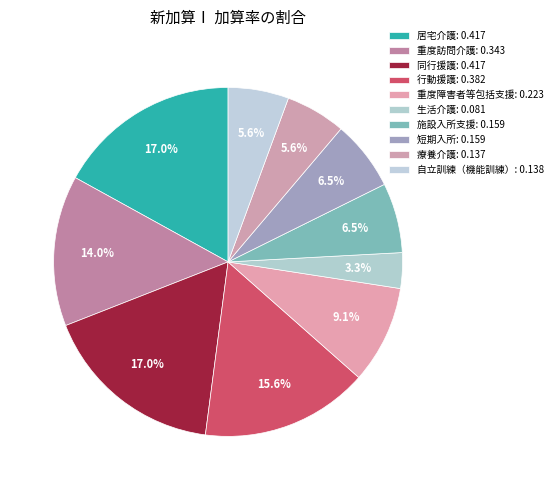

How many segments does this pie chart have?

10